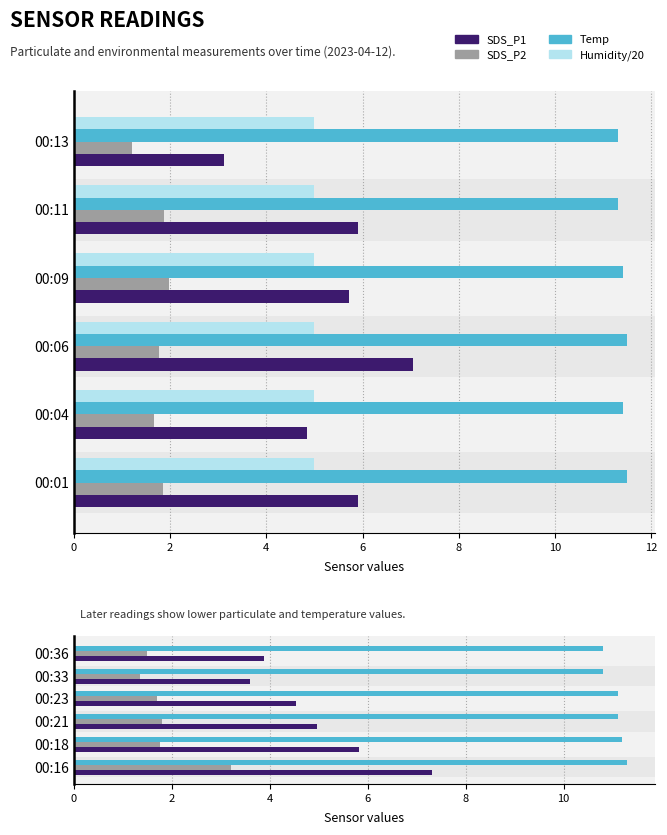

At how many categories does at least one series exceed 7?

6